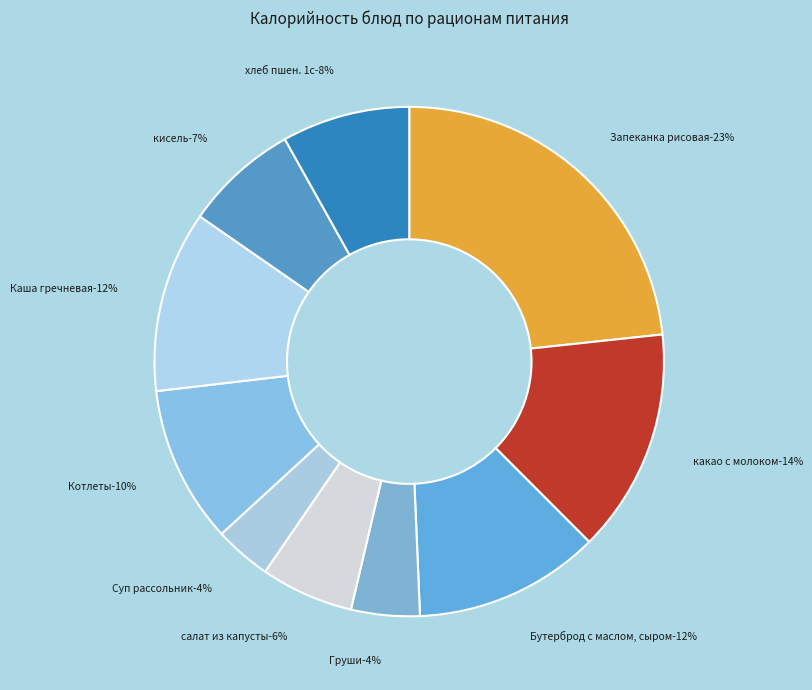

To the nearest percent, what is the combined percentage of Суп рассольник с перловой крупой and Котлеты?

14%